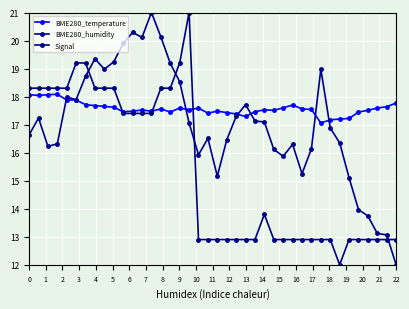

What is the highest value of the BME280_temperature series?

18.1